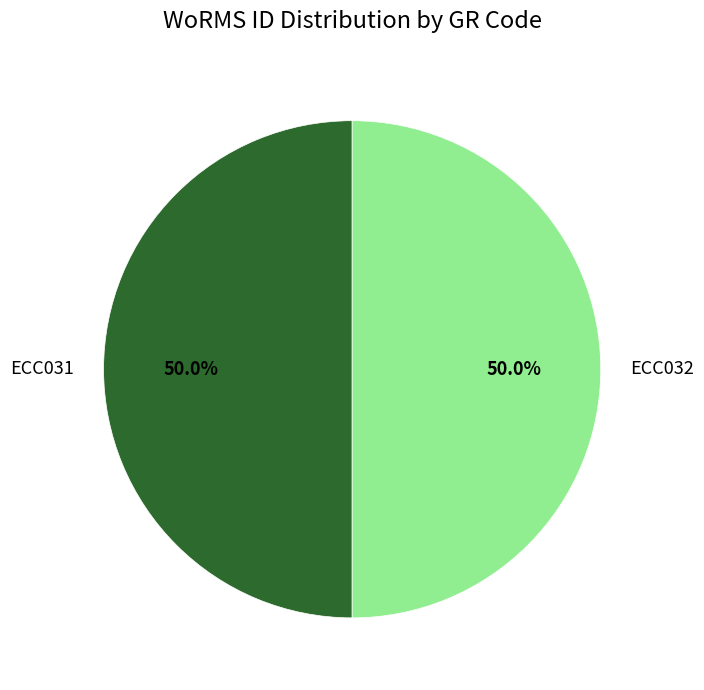

Approximately how many times larger is the value at ECC031 compared to ECC032?

1.0